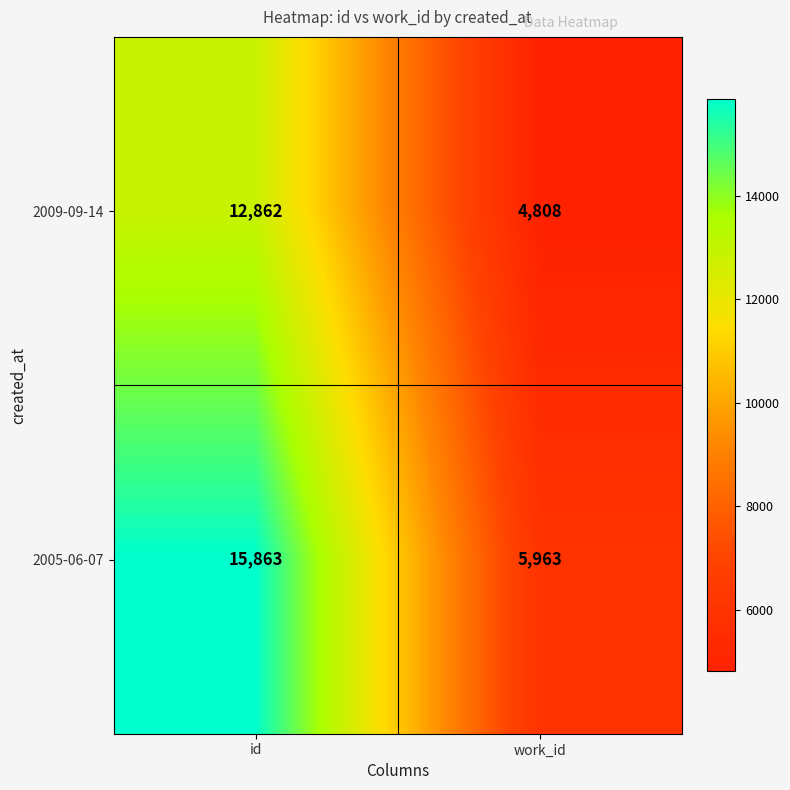

What is the average value of the 2009-09-14 series?

8835